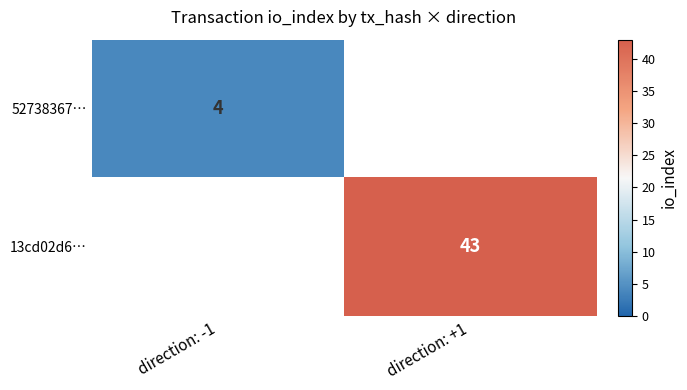

The value of 52738367… at direction: -1 is 4. True or false?

True